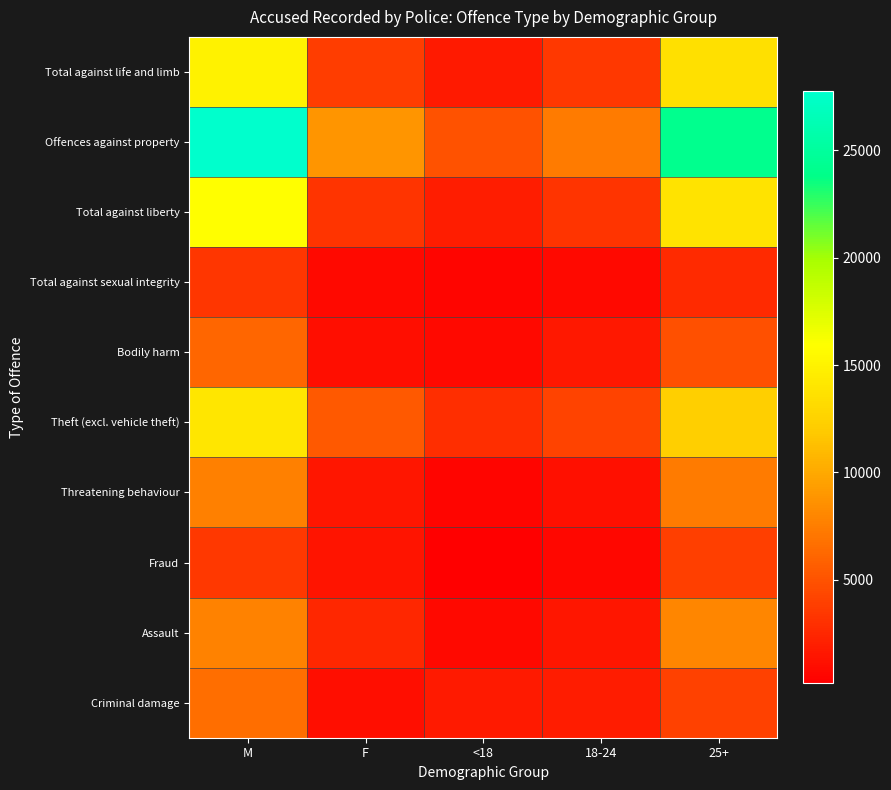

List the series in order of their peak value, highest first.

Offences against property, Total against liberty, Total against life and limb, Theft (excl. vehicle theft), Assault, Threatening behaviour, Criminal damage, Bodily harm, Fraud, Total against sexual integrity